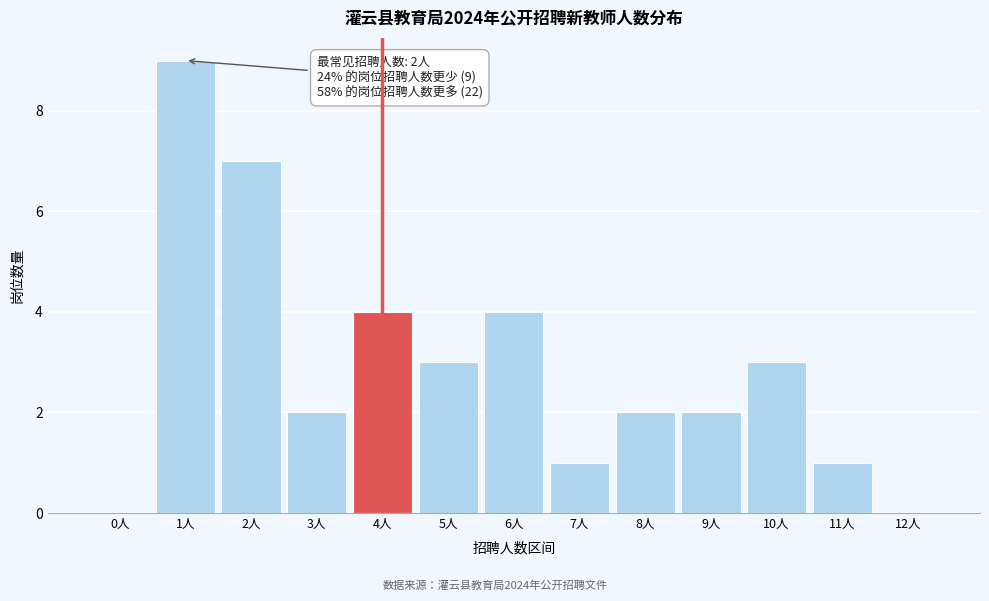

Reading right to left, what are all the values shown in this chart?

12人=0	11人=1	10人=3	9人=2	8人=2	7人=1	6人=4	5人=3	4人=4	3人=2	2人=7	1人=9	0人=0